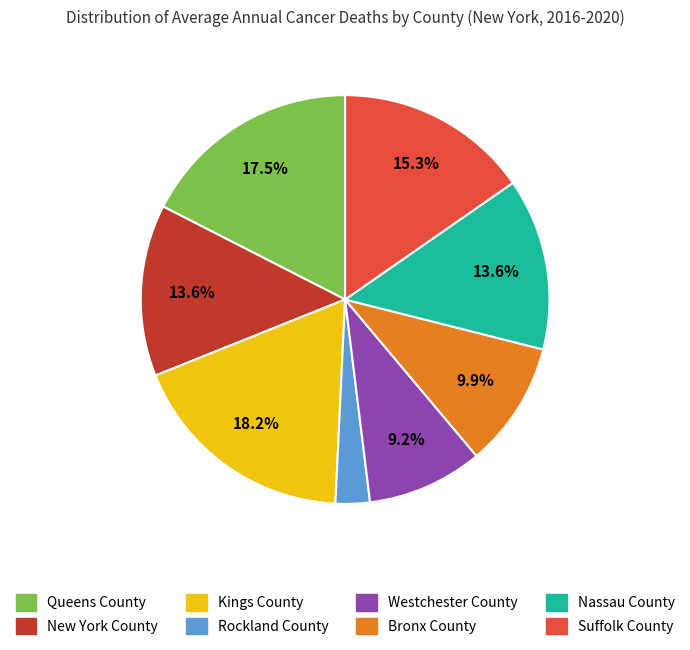

Does Kings County account for over 50% of the chart?

No